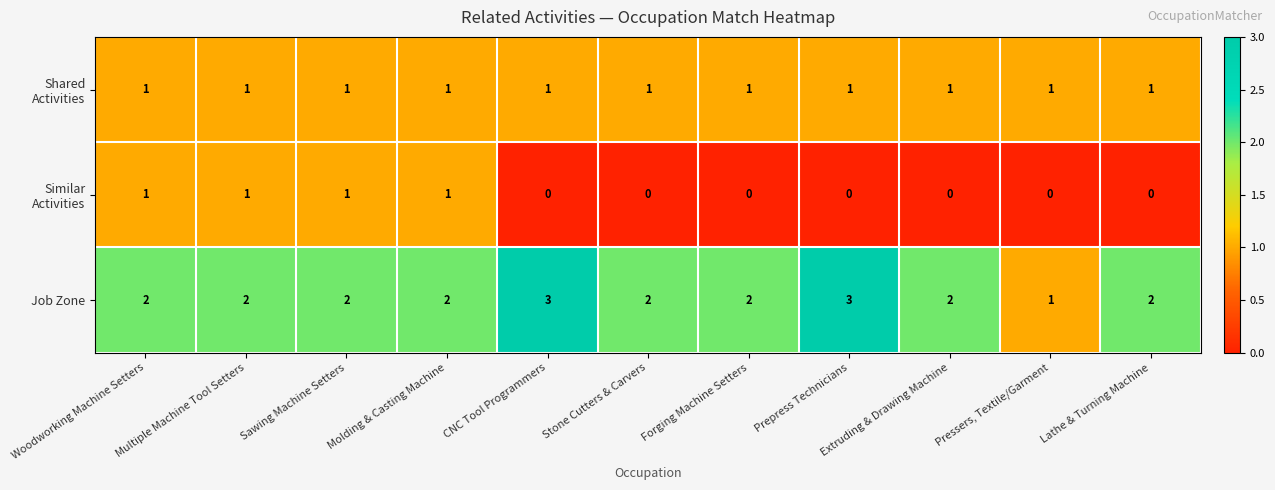

How many categories are shown in the chart?

11